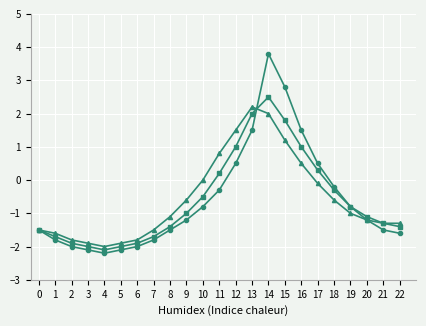

Does the chart display data point markers on the line(s)?

Yes